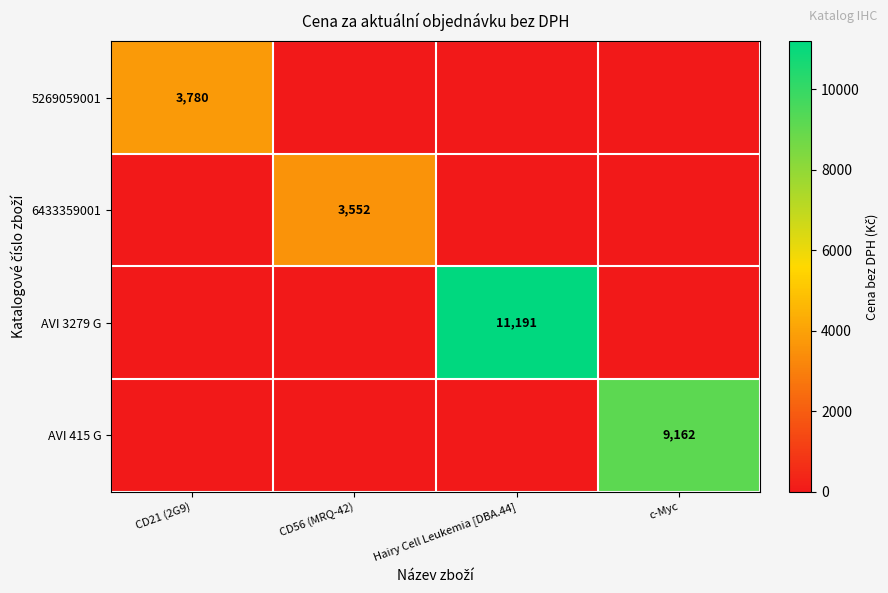

At which category is the sum across all series the highest?

Hairy Cell Leukemia [DBA.44]